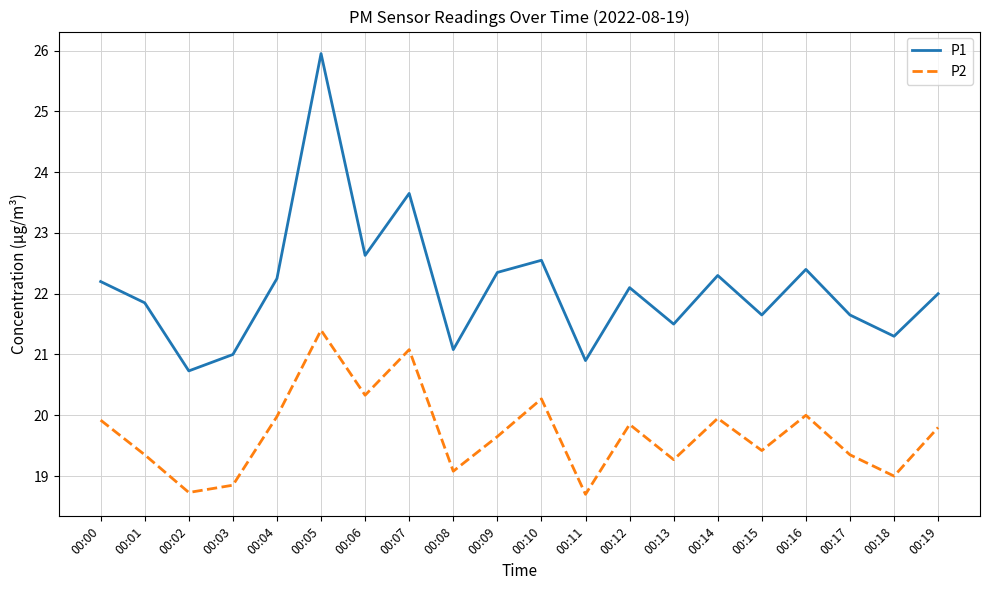

Is the value of P1 at 00:03 greater than the value of P2 at 00:05?

No